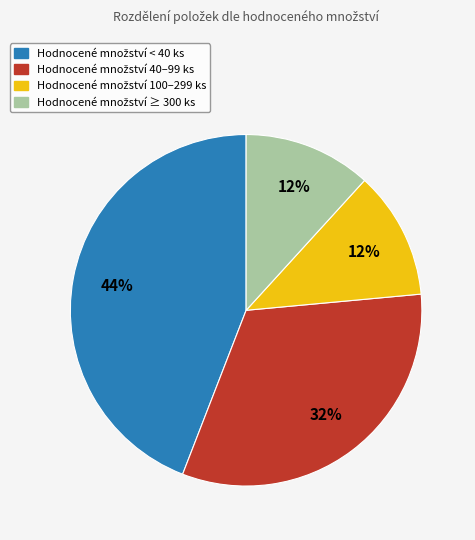

To the nearest percent, what is the average slice percentage?

25%